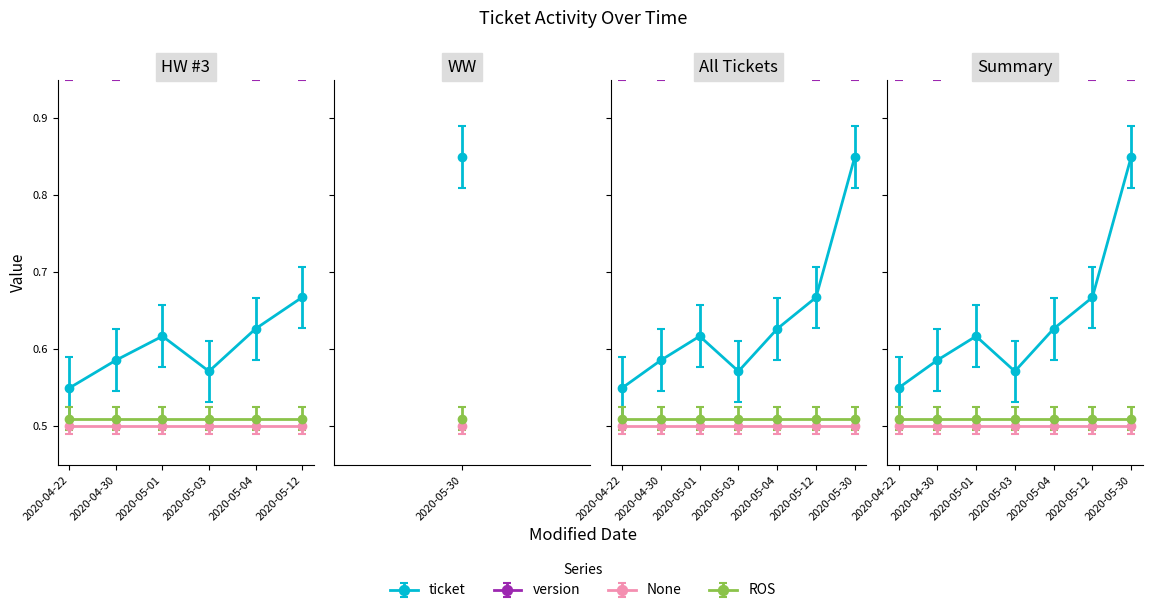

What is the label of the 3rd point from the left?

2020-05-01